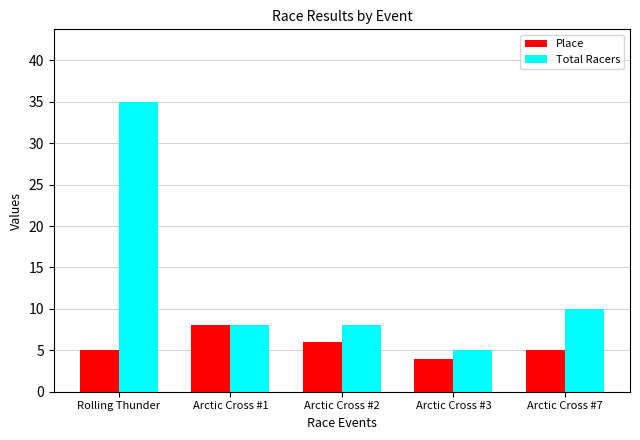

What is the smallest value displayed?

4